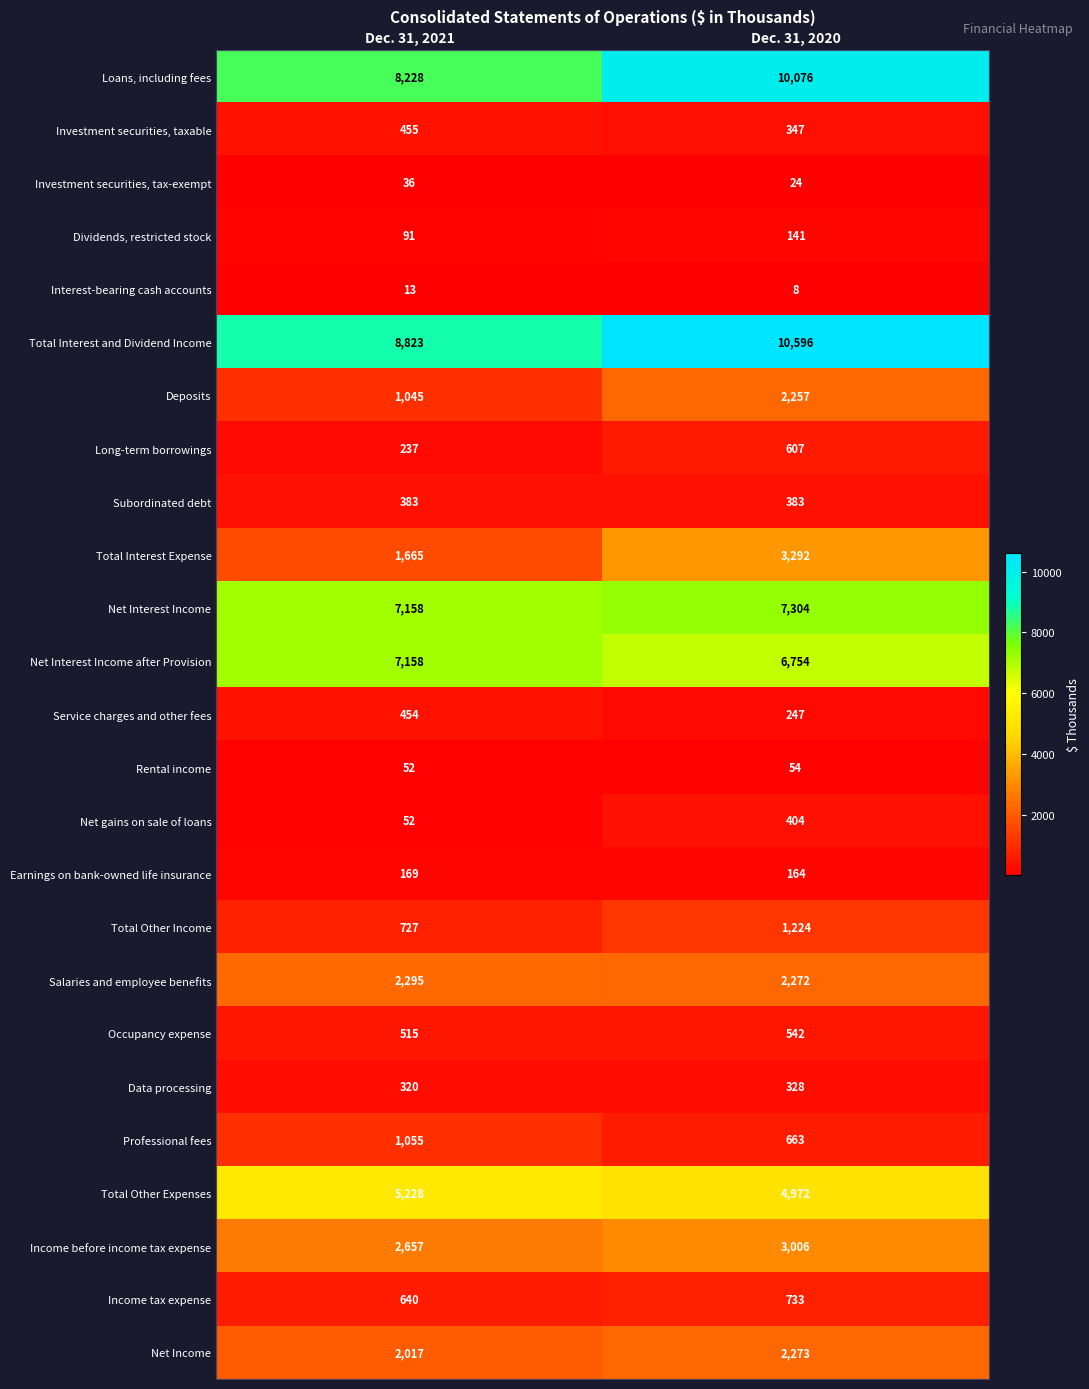

The Rental income series shows 52 at Dec. 31, 2021. True or false?

True